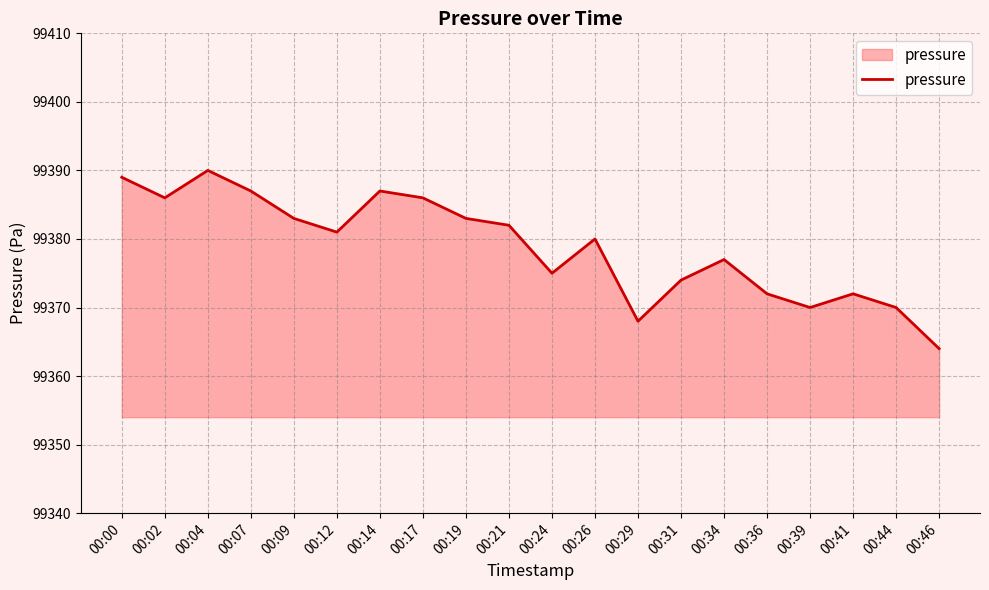

At which category does the data reach its first local peak?

00:04